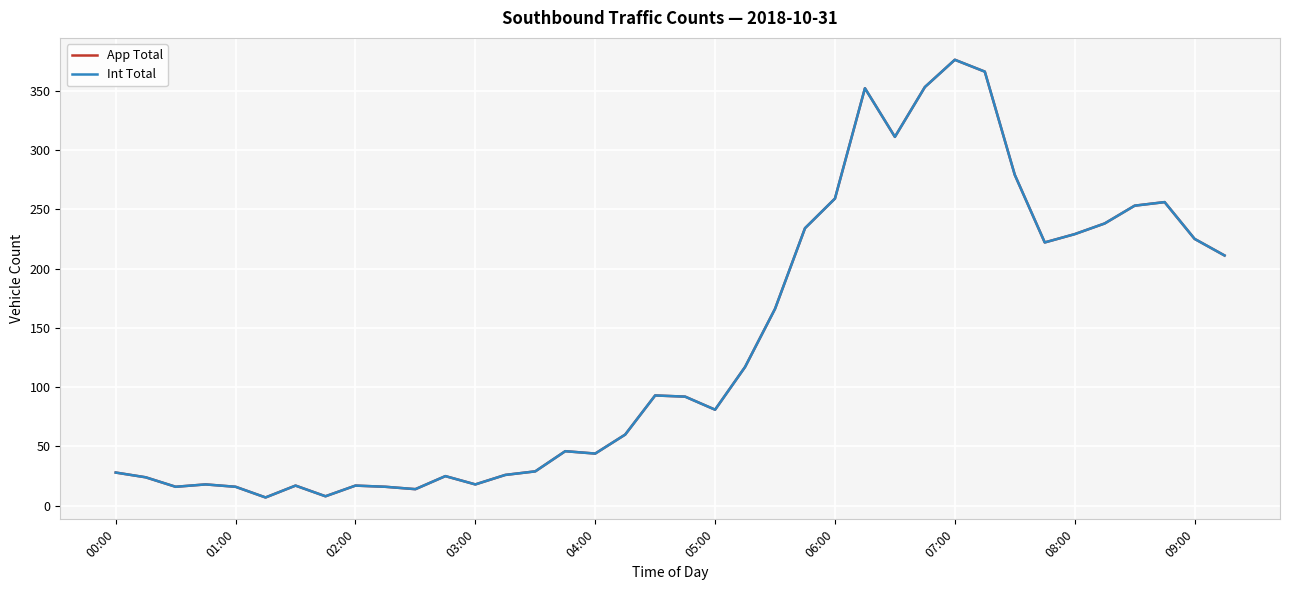

True or false: App Total and Int Total cross at least once.

False